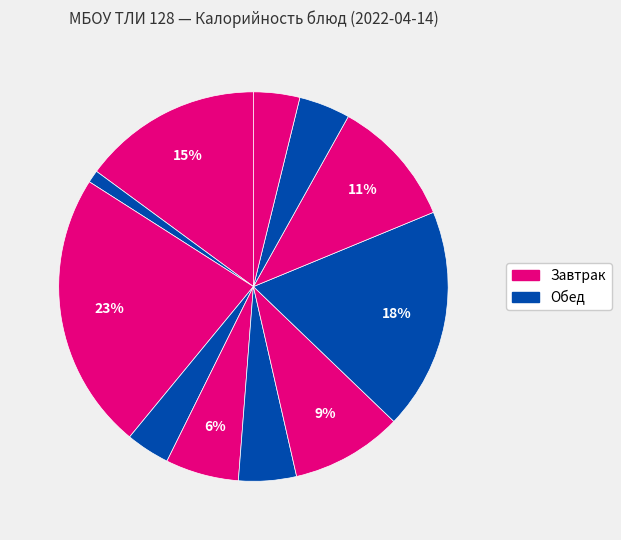

Count the number of slices in the pie.

11